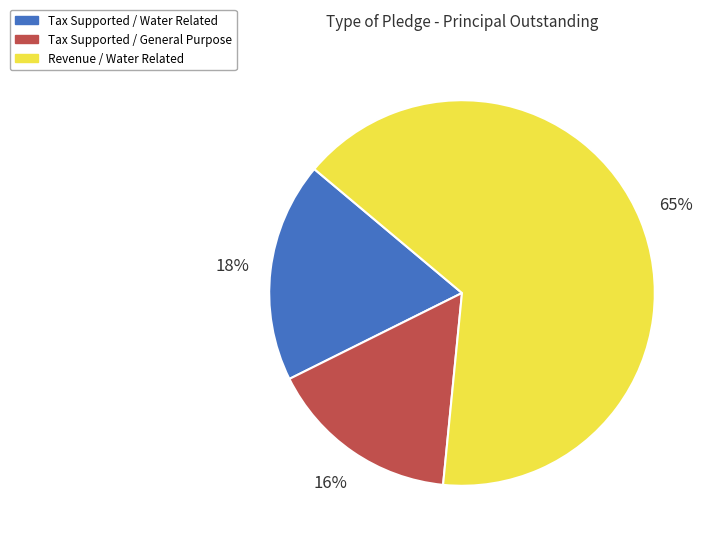

The Tax Supported / Water Related slice represents 18% of the pie. True or false?

True